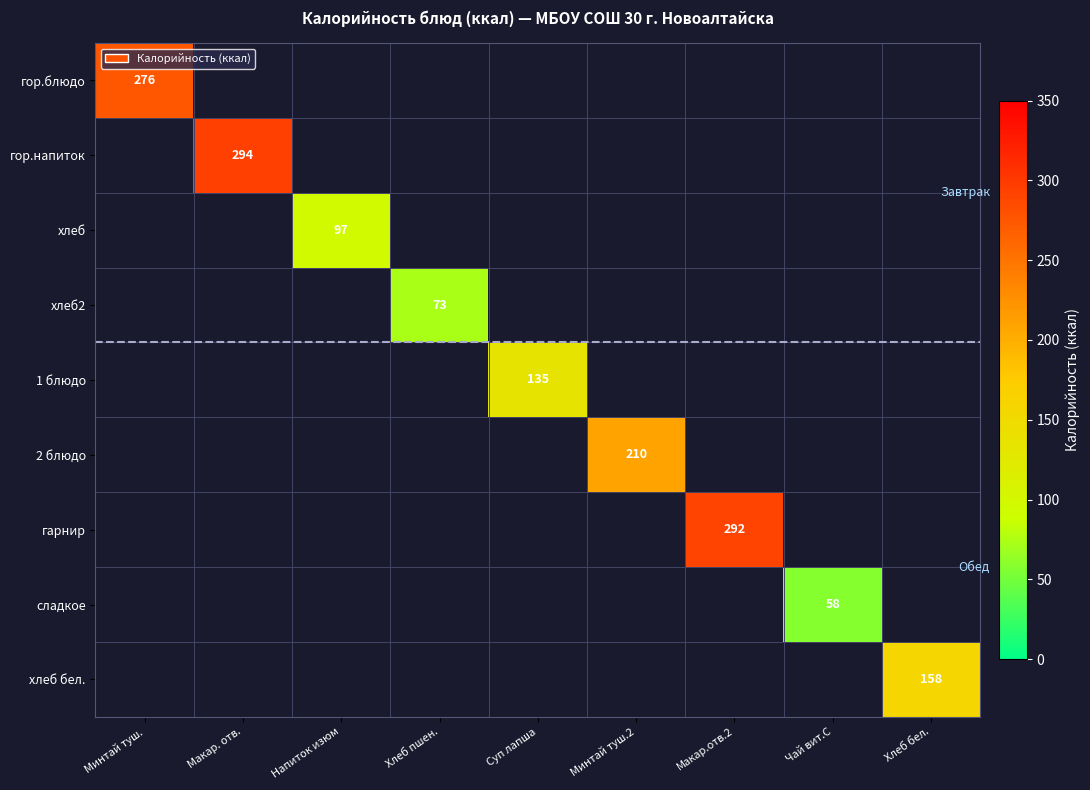

True or false: 1 блюдо has a value of 135.0 at Суп лапша.

True